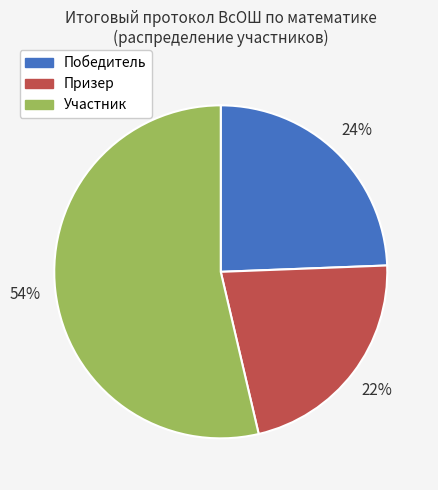

Is it true that Участник is 44% of the pie?

False